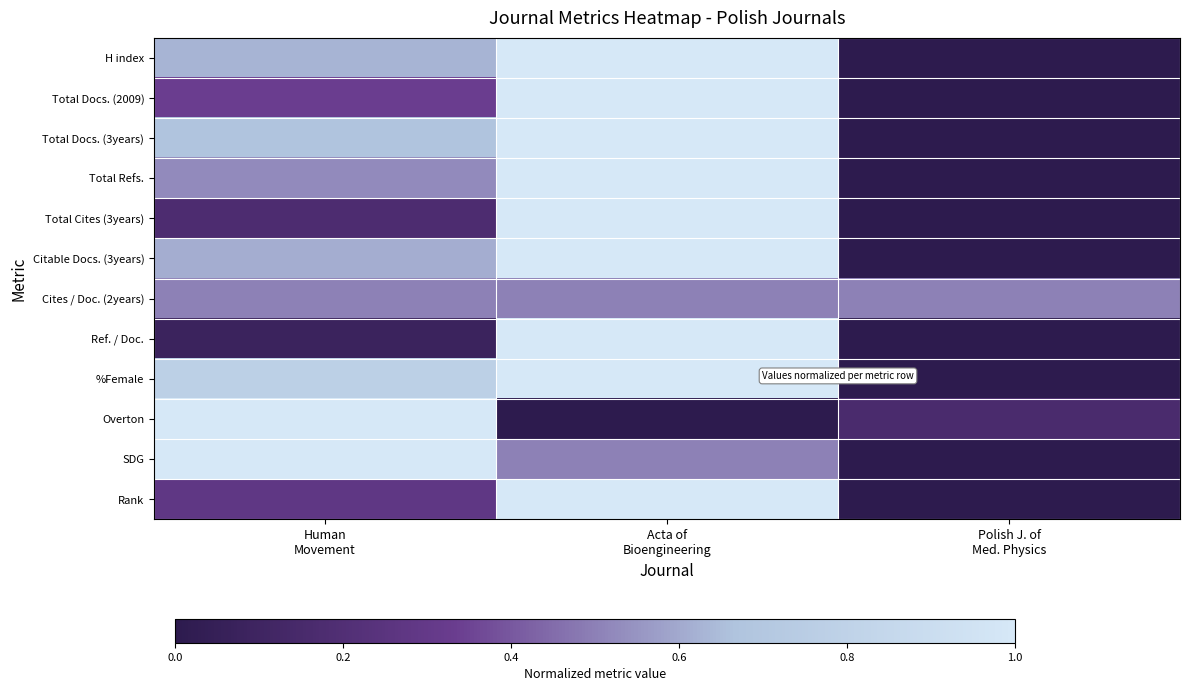

How many data points does each series have?

3